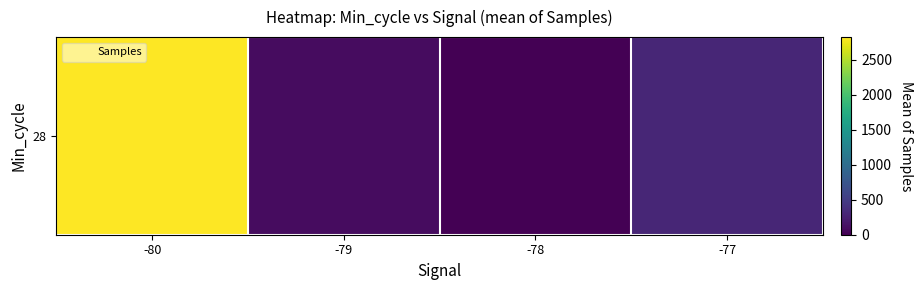

True or false: the data shows 4569.1 at -80.

False